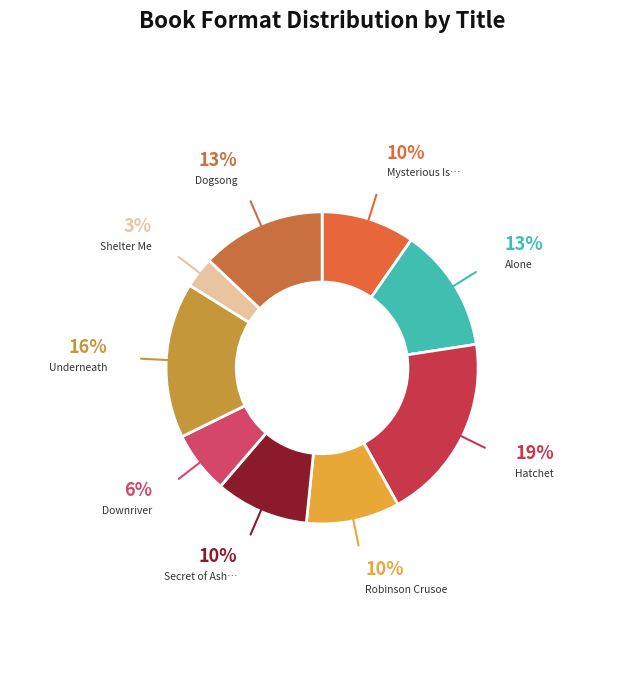

How many segments does this pie chart have?

9